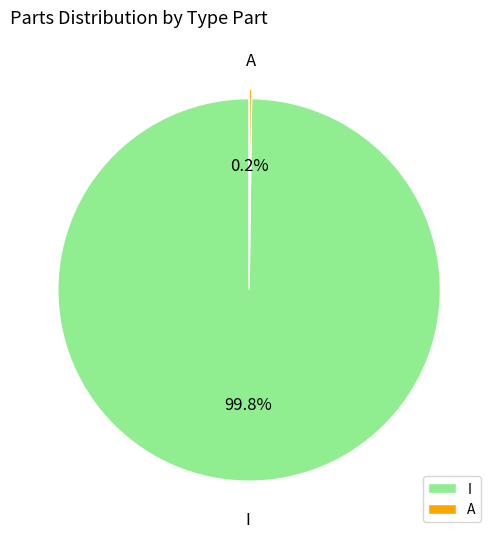

Which category accounts for the majority?

I